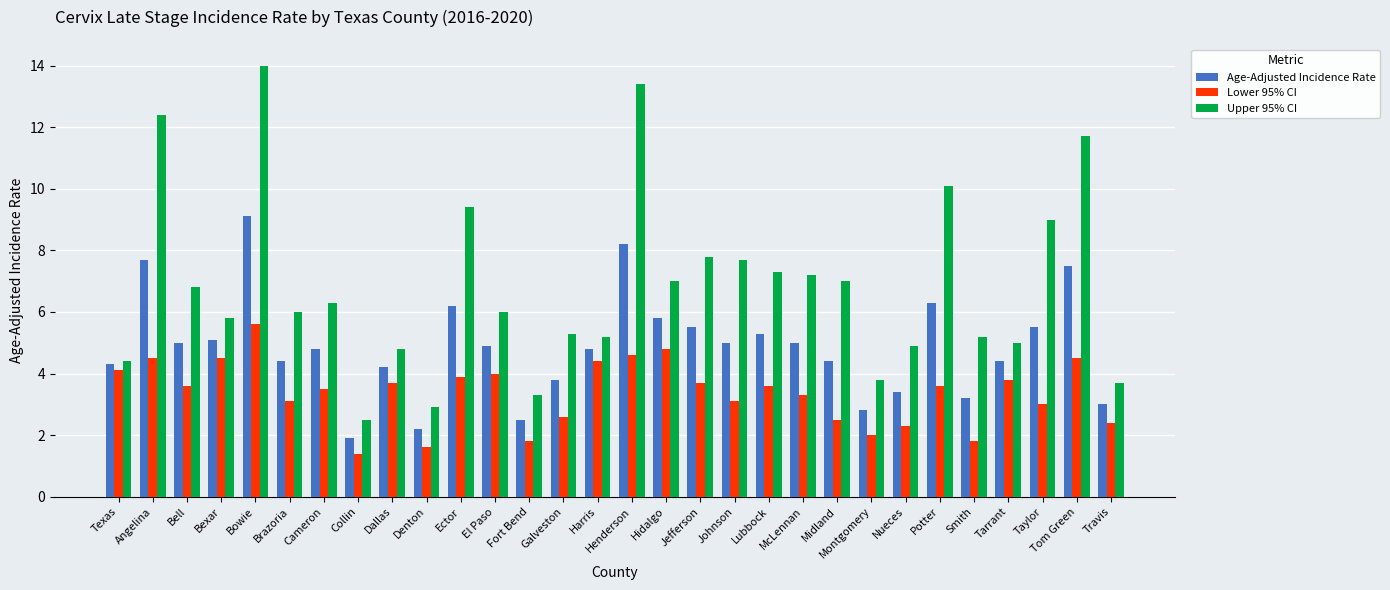

Reading left to right, transcribe all the data shown in this chart.

Age-Adjusted Incidence Rate: Texas=4.3	Angelina=7.7	Bell=5.0	Bexar=5.1	Bowie=9.1	Brazoria=4.4	Cameron=4.8	Collin=1.9	Dallas=4.2	Denton=2.2	Ector=6.2	El Paso=4.9	Fort Bend=2.5	Galveston=3.8	Harris=4.8	Henderson=8.2	Hidalgo=5.8	Jefferson=5.5	Johnson=5.0	Lubbock=5.3	McLennan=5.0	Midland=4.4	Montgomery=2.8	Nueces=3.4	Potter=6.3	Smith=3.2	Tarrant=4.4	Taylor=5.5	Tom Green=7.5	Travis=3.0
Lower 95% CI: Texas=4.1	Angelina=4.5	Bell=3.6	Bexar=4.5	Bowie=5.6	Brazoria=3.1	Cameron=3.5	Collin=1.4	Dallas=3.7	Denton=1.6	Ector=3.9	El Paso=4.0	Fort Bend=1.8	Galveston=2.6	Harris=4.4	Henderson=4.6	Hidalgo=4.8	Jefferson=3.7	Johnson=3.1	Lubbock=3.6	McLennan=3.3	Midland=2.5	Montgomery=2.0	Nueces=2.3	Potter=3.6	Smith=1.8	Tarrant=3.8	Taylor=3.0	Tom Green=4.5	Travis=2.4
Upper 95% CI: Texas=4.4	Angelina=12.4	Bell=6.8	Bexar=5.8	Bowie=14.0	Brazoria=6.0	Cameron=6.3	Collin=2.5	Dallas=4.8	Denton=2.9	Ector=9.4	El Paso=6.0	Fort Bend=3.3	Galveston=5.3	Harris=5.2	Henderson=13.4	Hidalgo=7.0	Jefferson=7.8	Johnson=7.7	Lubbock=7.3	McLennan=7.2	Midland=7.0	Montgomery=3.8	Nueces=4.9	Potter=10.1	Smith=5.2	Tarrant=5.0	Taylor=9.0	Tom Green=11.7	Travis=3.7